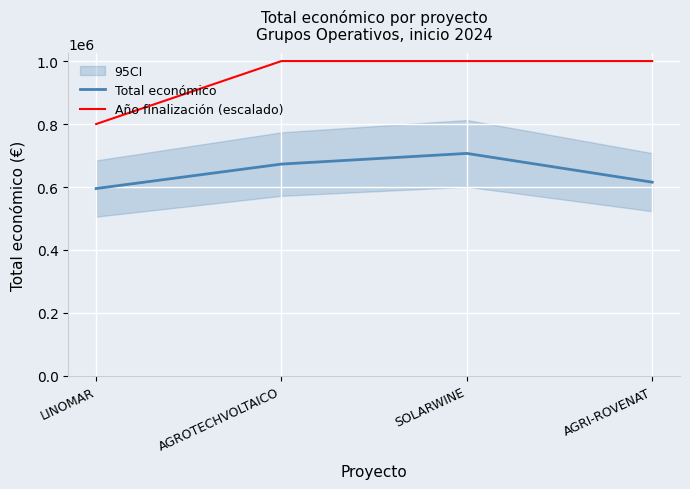

Read the Total económico value at SOLARWINE, to the nearest 10.

706700